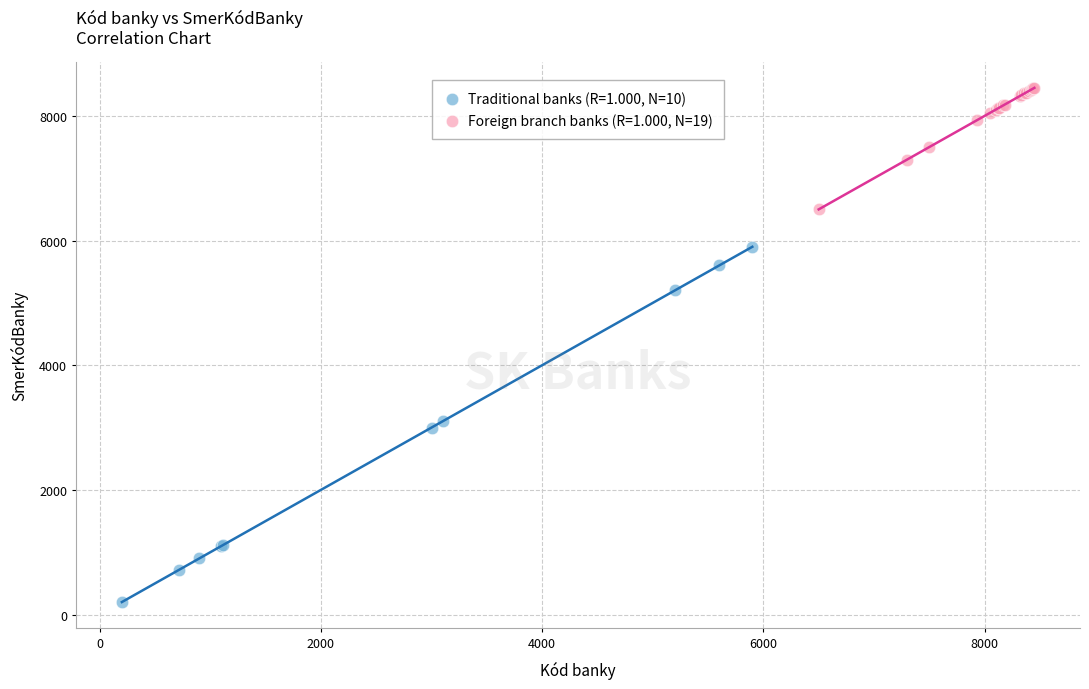

Which series contains the highest Y value?

Foreign branch banks (R=1.000, N=19)